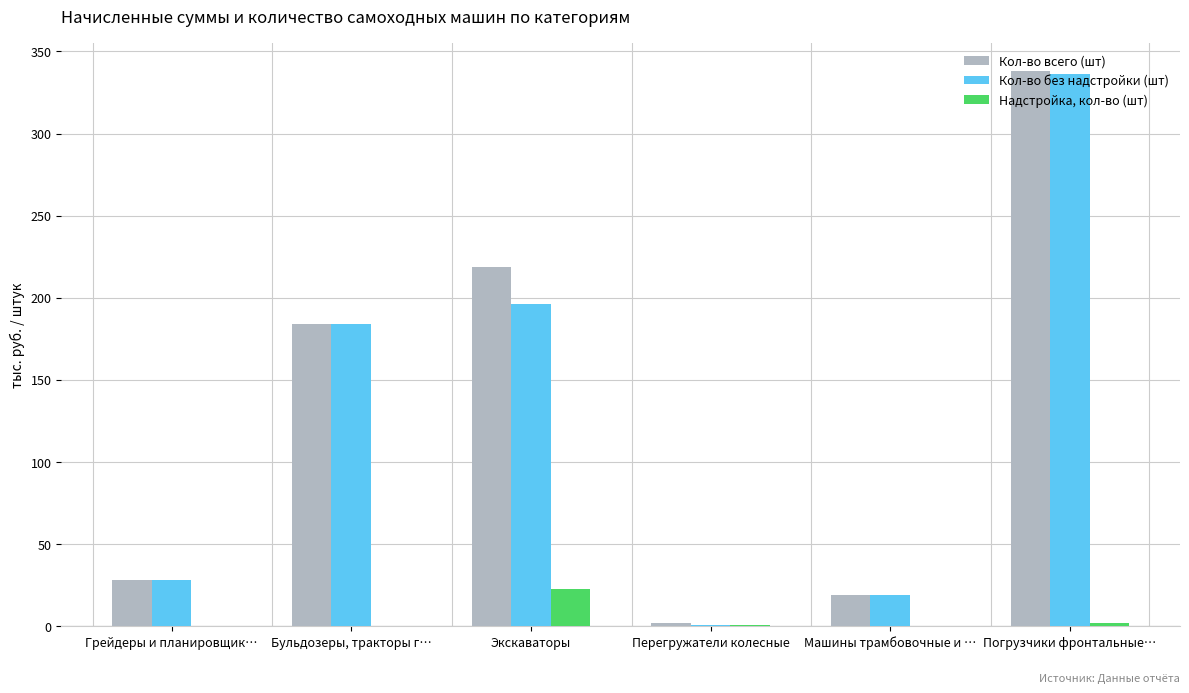

At which category is the sum across all series the highest?

Погрузчики фронтальные…